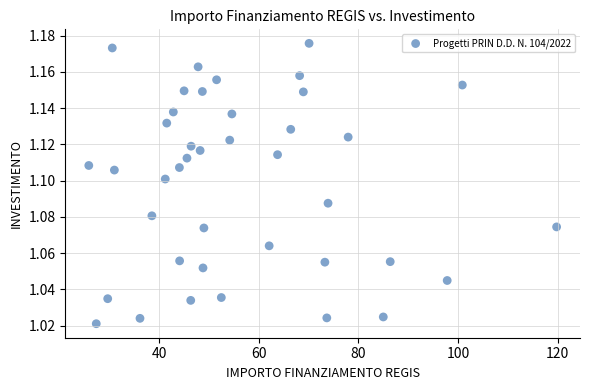

What is the range of X values (max minus min)?

93.9